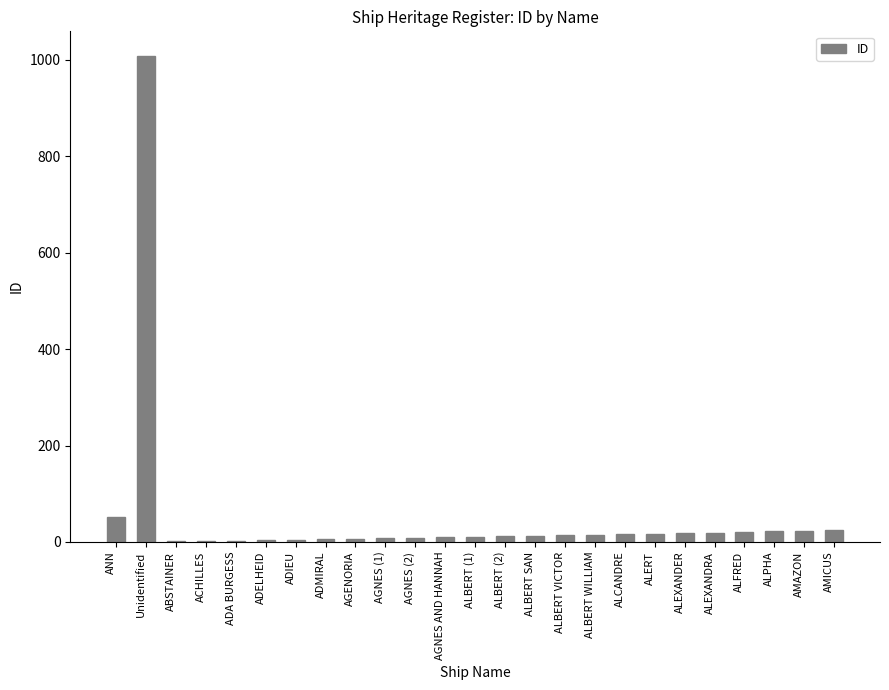

What is the sum of all values?

1339